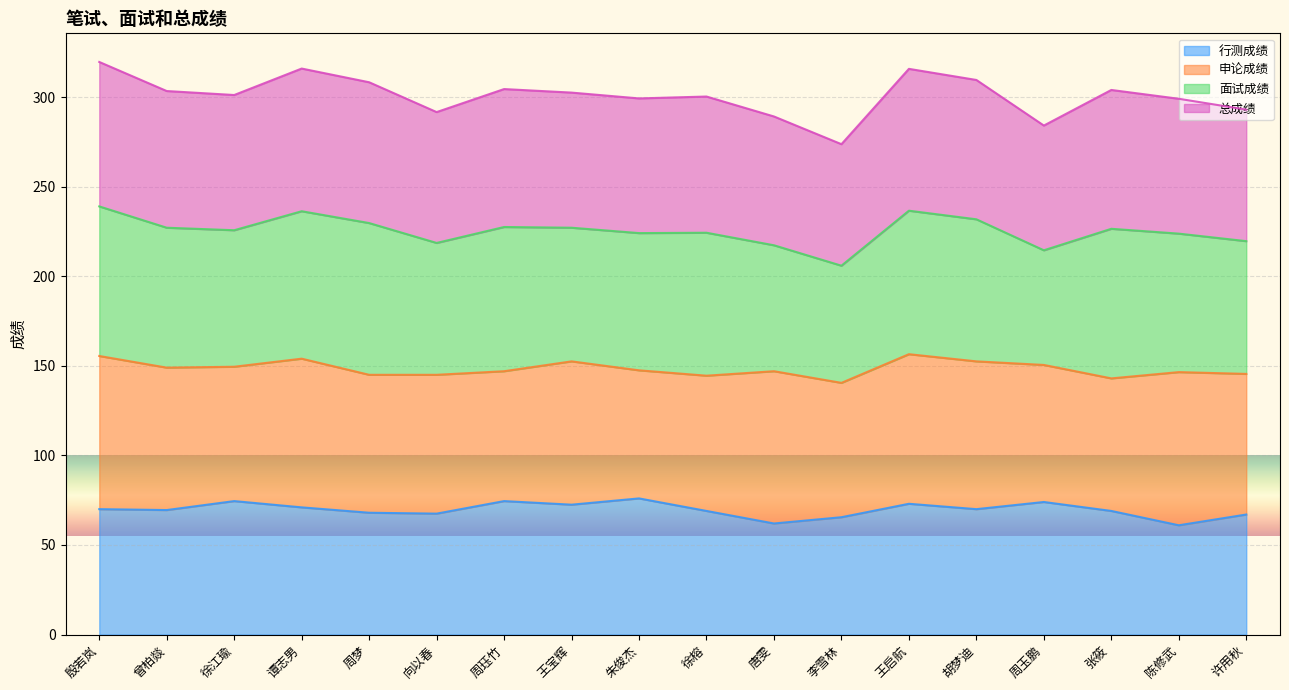

What are all the series names shown in the legend?

行测成绩, 申论成绩, 面试成绩, 总成绩